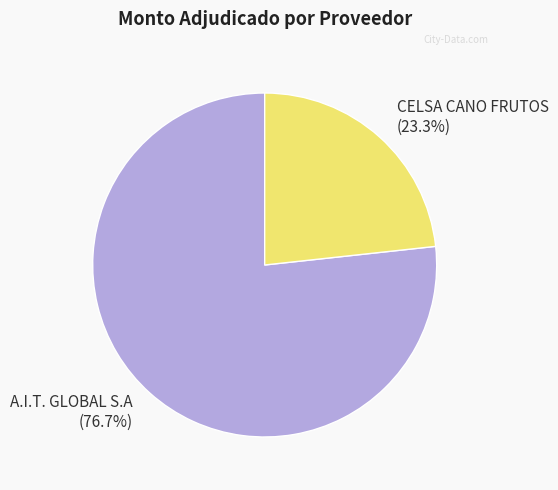

Rank the categories by value from lowest to highest.

CELSA CANO FRUTOS, A.I.T. GLOBAL S.A